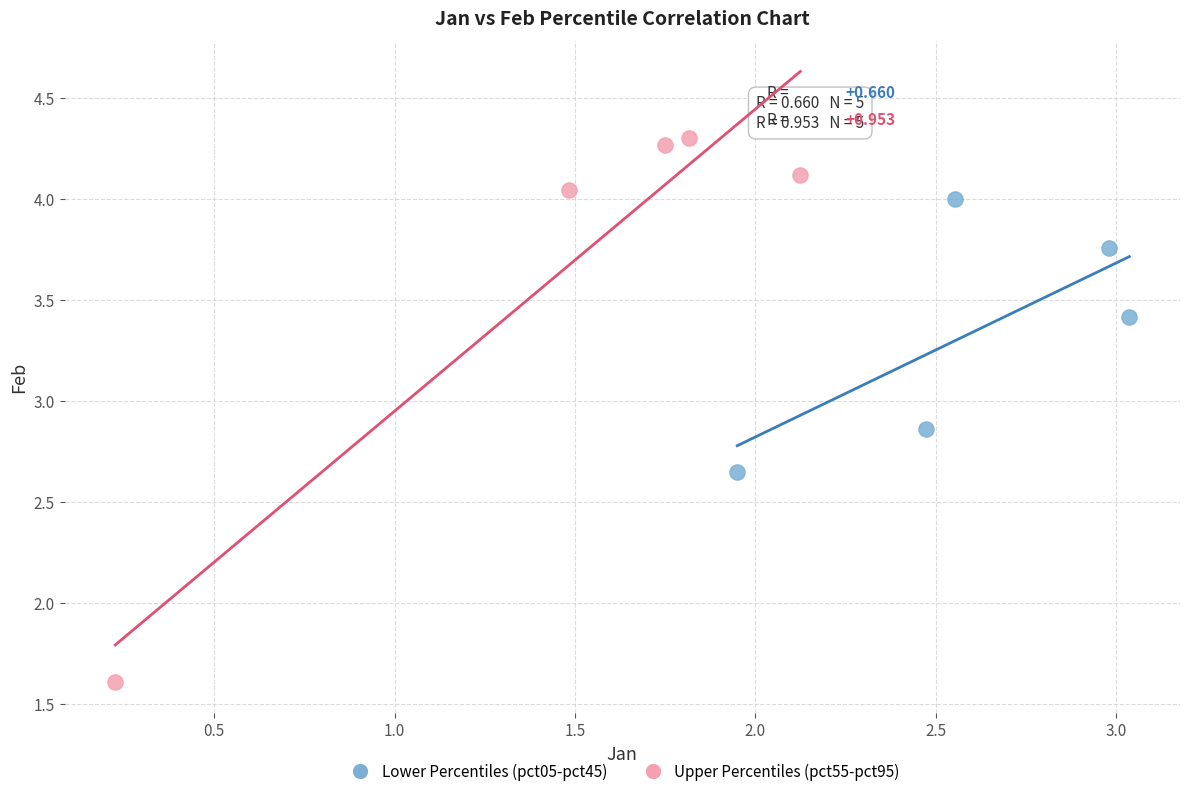

Which series reaches the minimum Y coordinate?

Upper Percentiles (pct55-pct95)